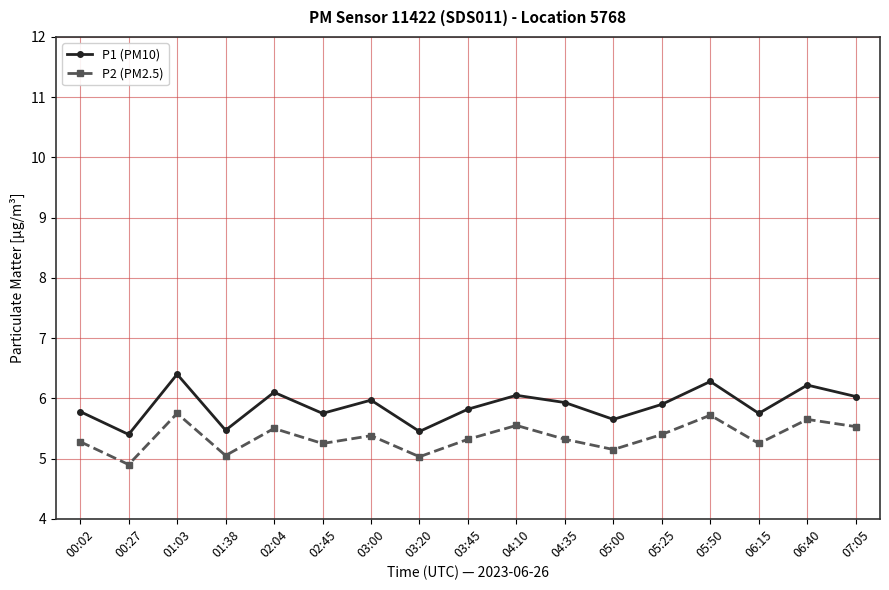

How many distinct data groups are displayed?

2